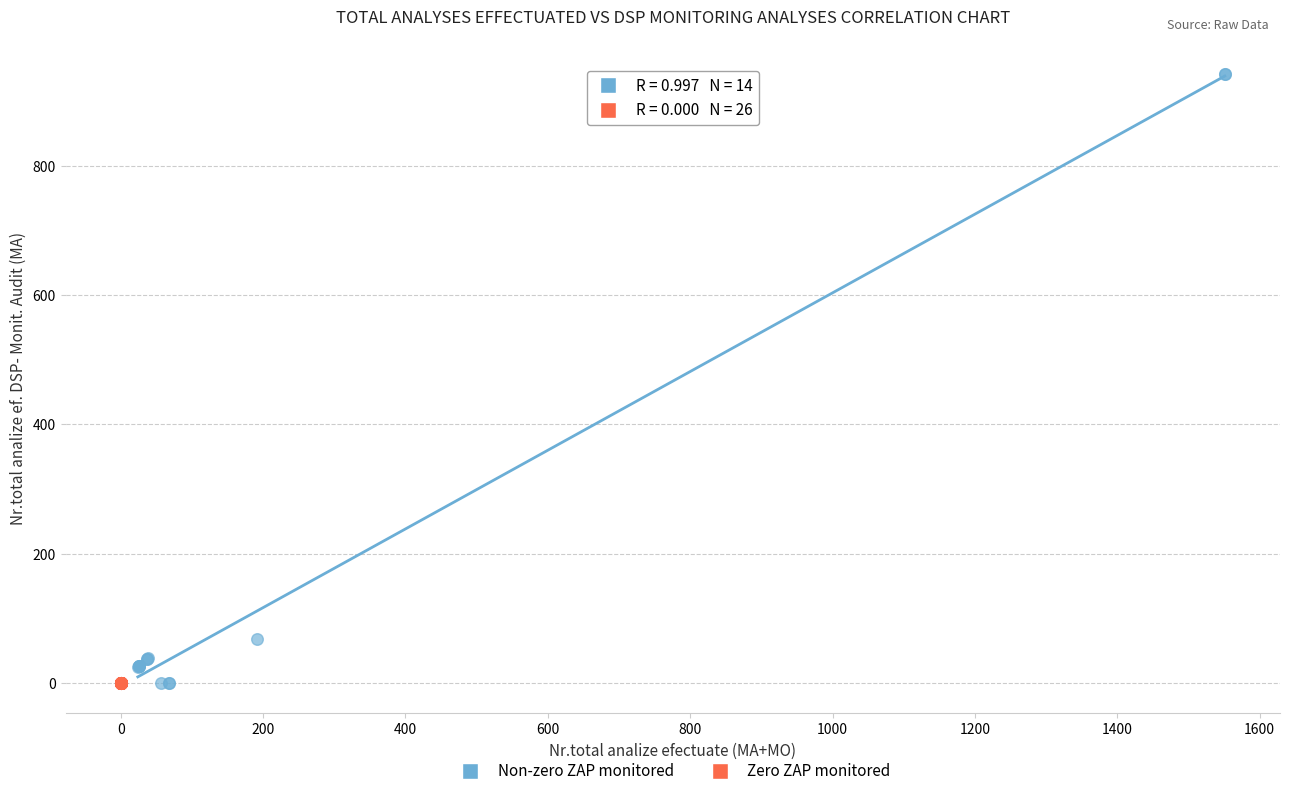

Which series contains the highest Y value?

Non-zero ZAP monitored